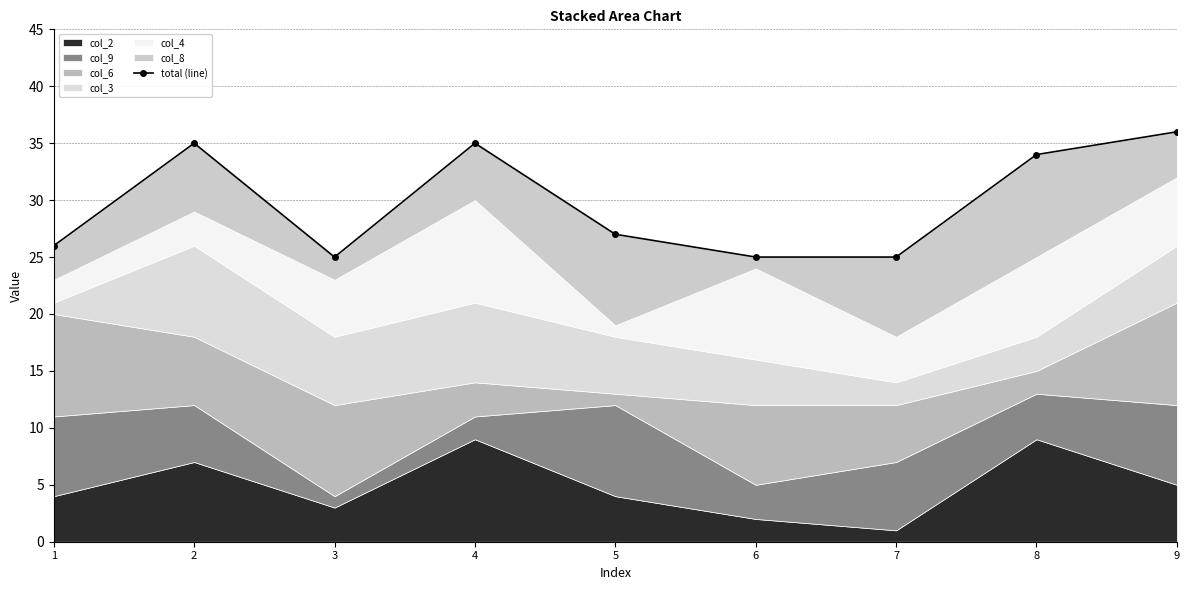

Rank the categories by value from lowest to highest.

3, 6, 7, 1, 5, 8, 2, 4, 9